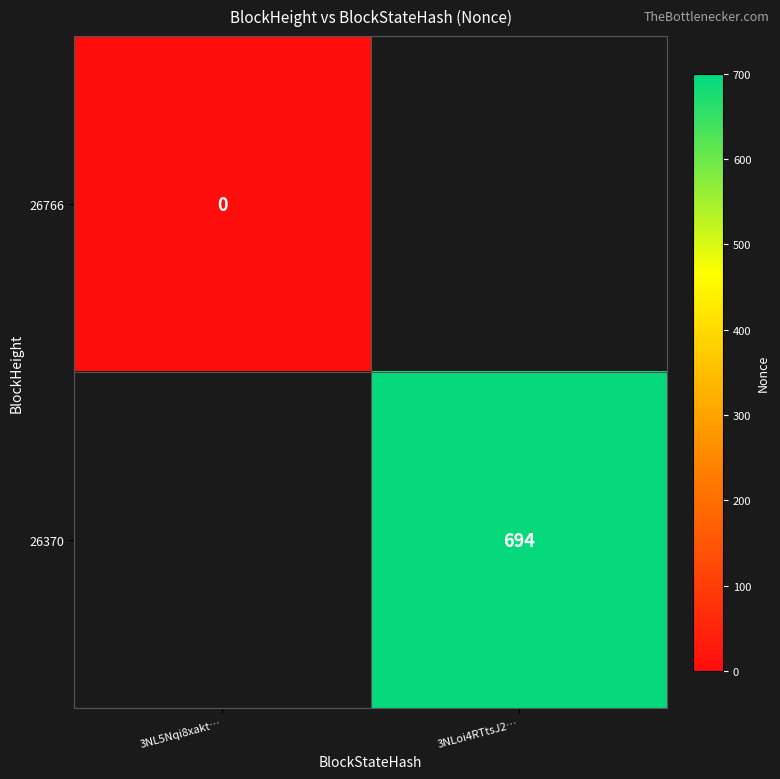

Which category has the lowest value across all series?

3NL5Nqi8xakt…